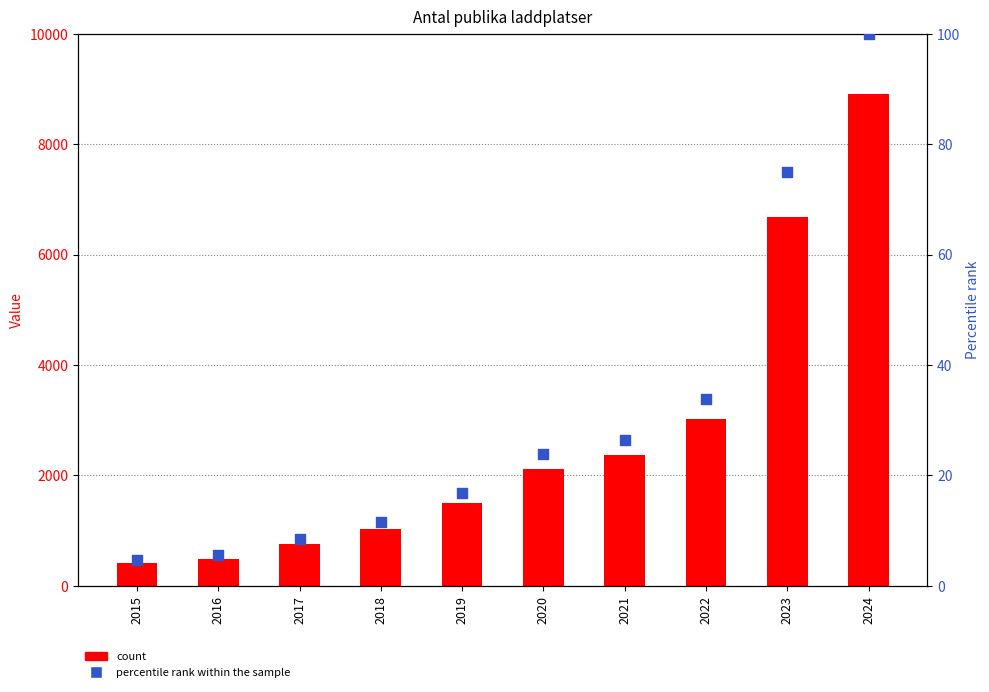

Which series contains the lowest Y value?

percentile rank within the sample